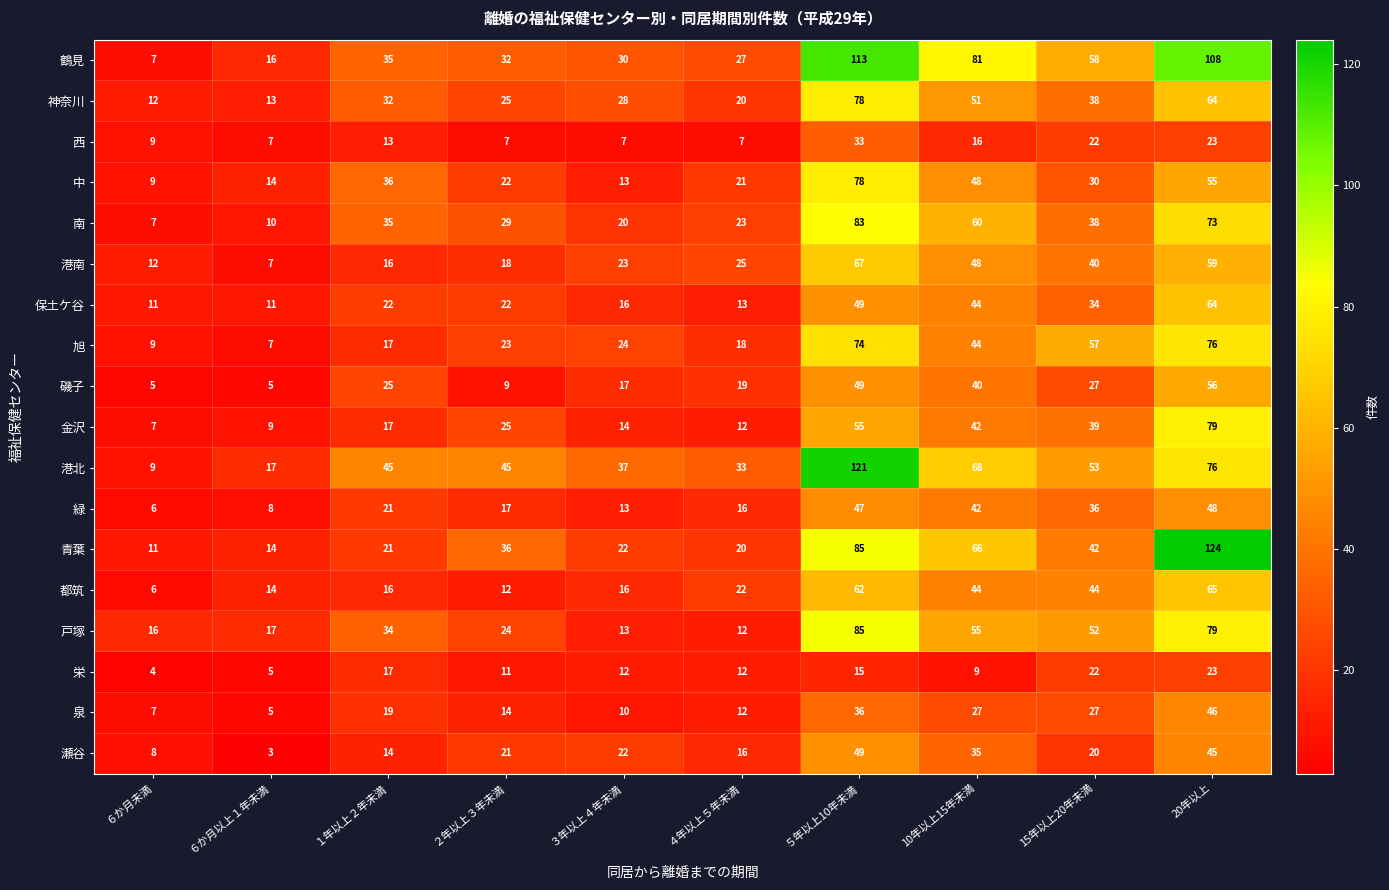

At how many categories does at least one series exceed 44?

6